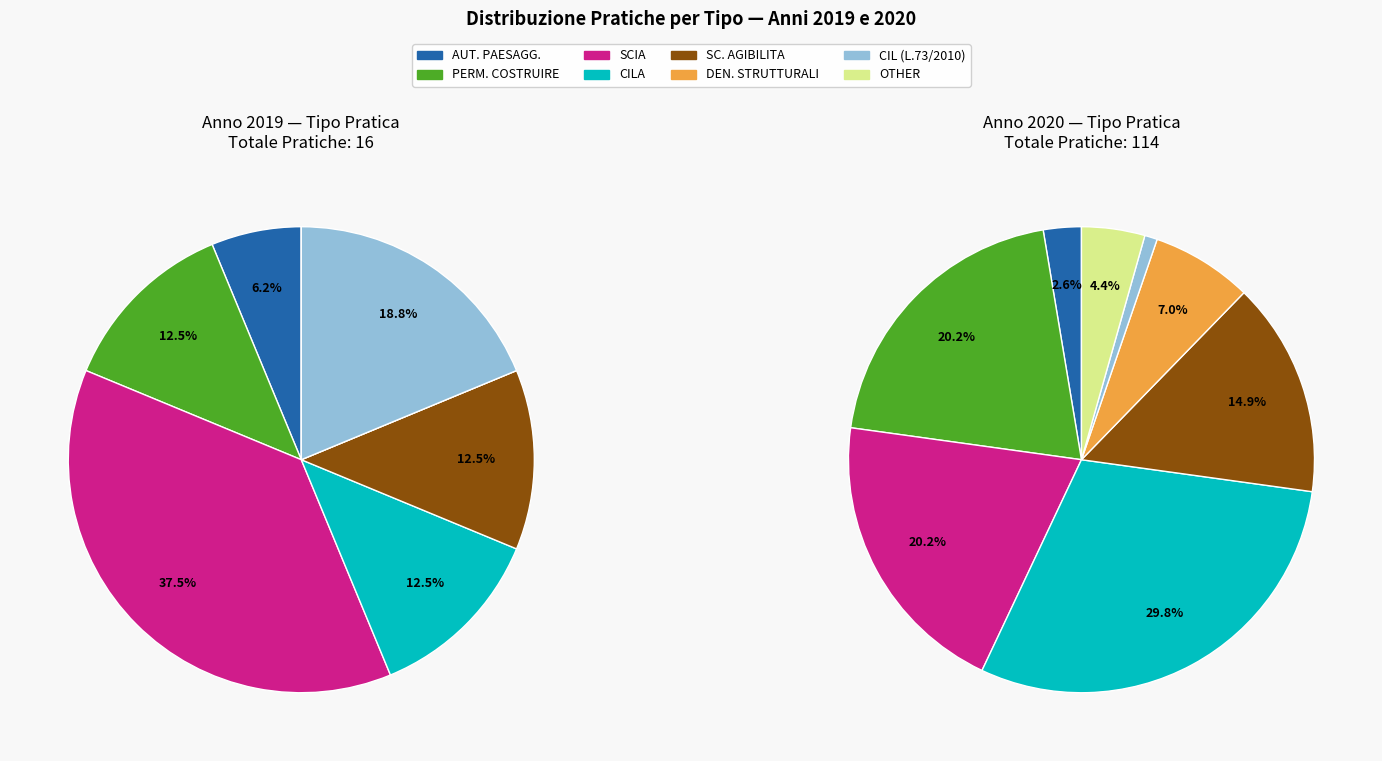

Count the number of slices in the pie.

8